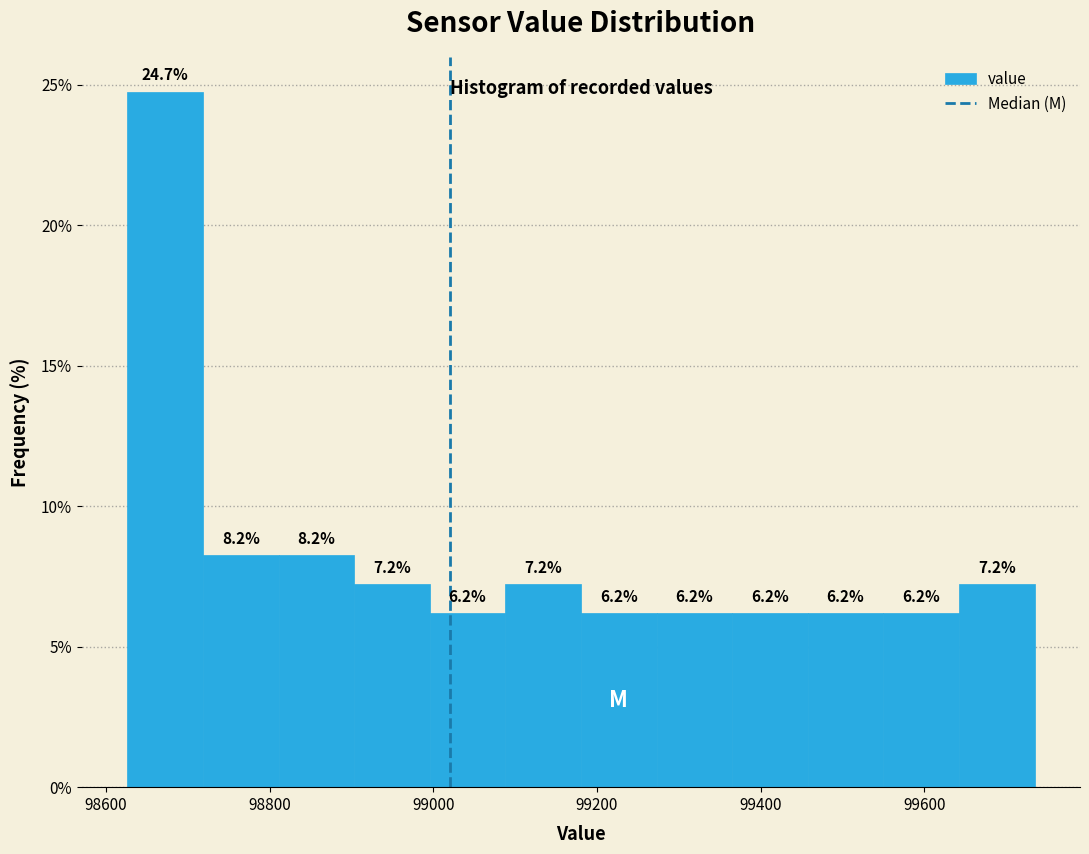

How tall is the bar that spans 98900 to 99000 on the x-axis? The bar edges are not printed on the chart, so give them approximately, as read against the axis.

7.2